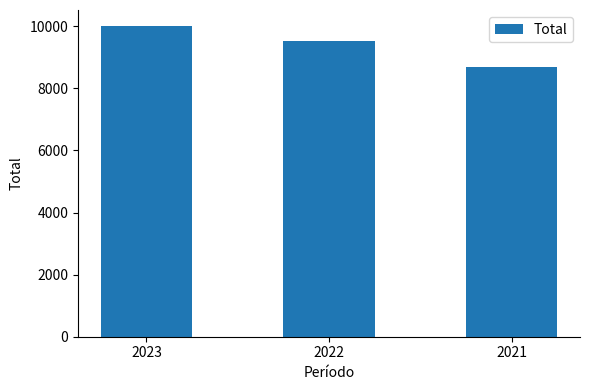

At which label does the data first exceed 9513?

2023